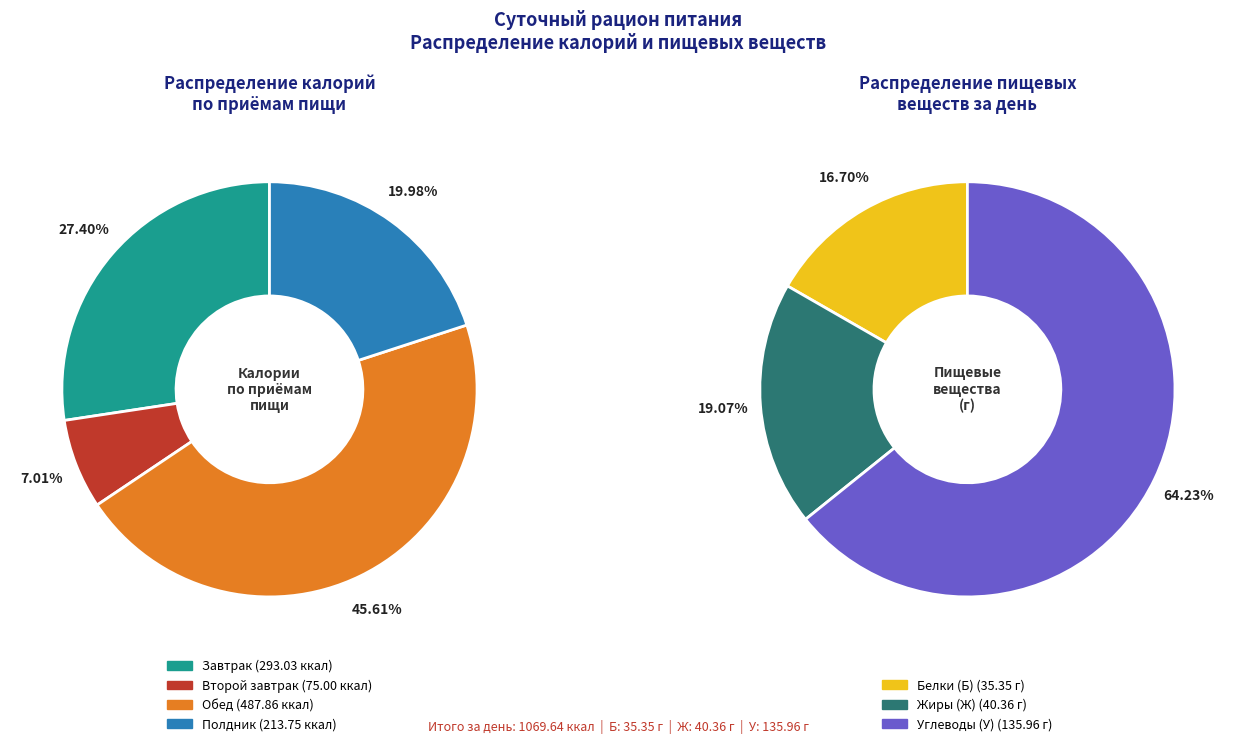

Is it true that Обед is 46% of the pie?

True